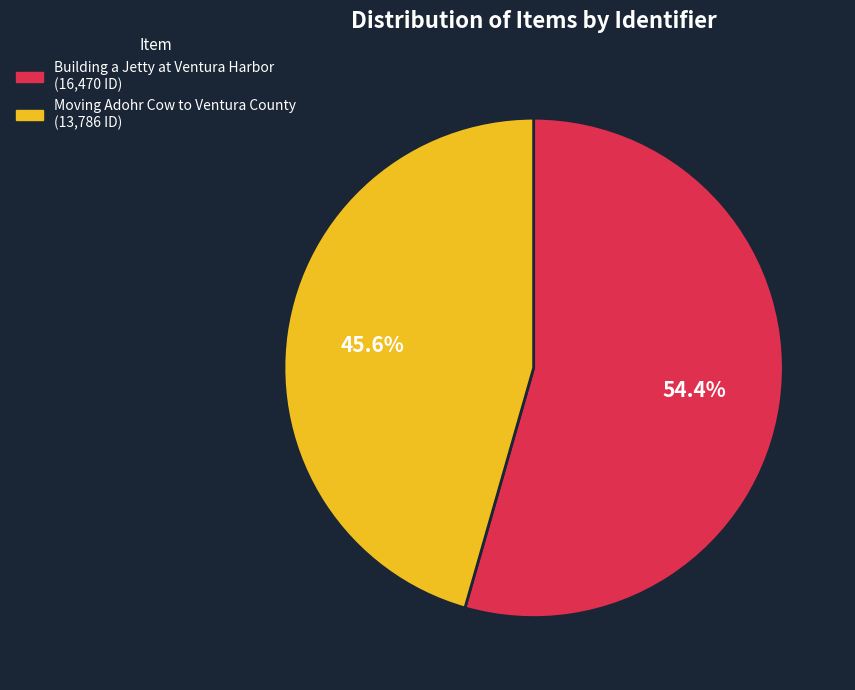

Is it true that Building a Jetty at Ventura Harbor is 43% of the pie?

False